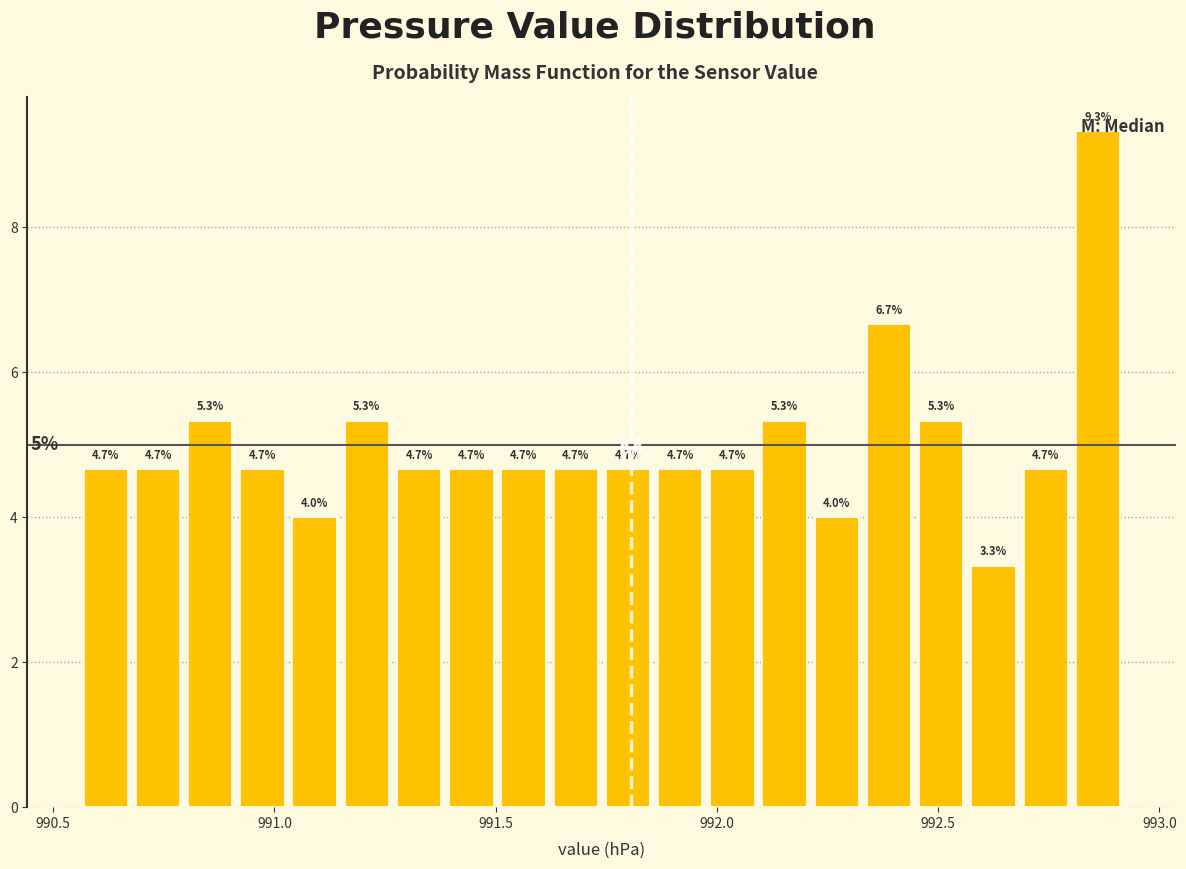

Read against the x-axis, roughly where is the centre of the tallest bar?

992.85